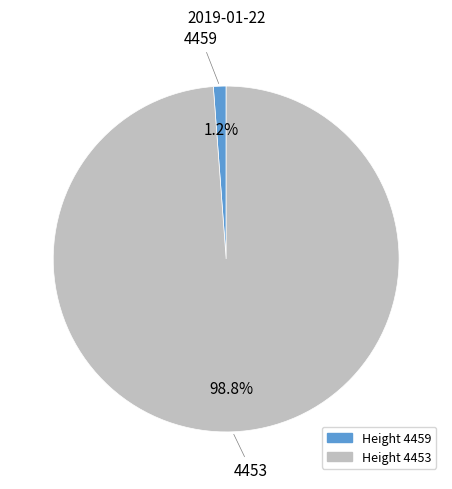

Is the sum of Height 4459 and Height 4453 greater than half?

Yes